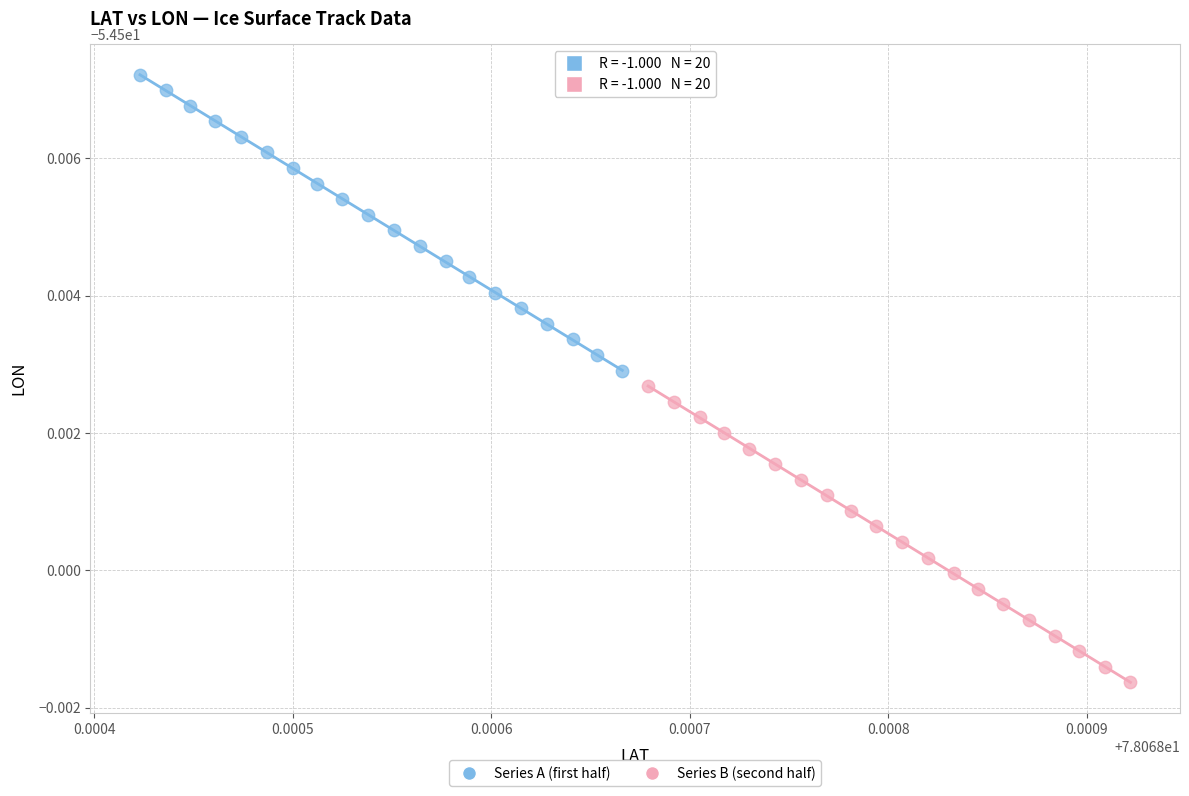

Which series reaches the maximum Y coordinate?

Series A (first half)